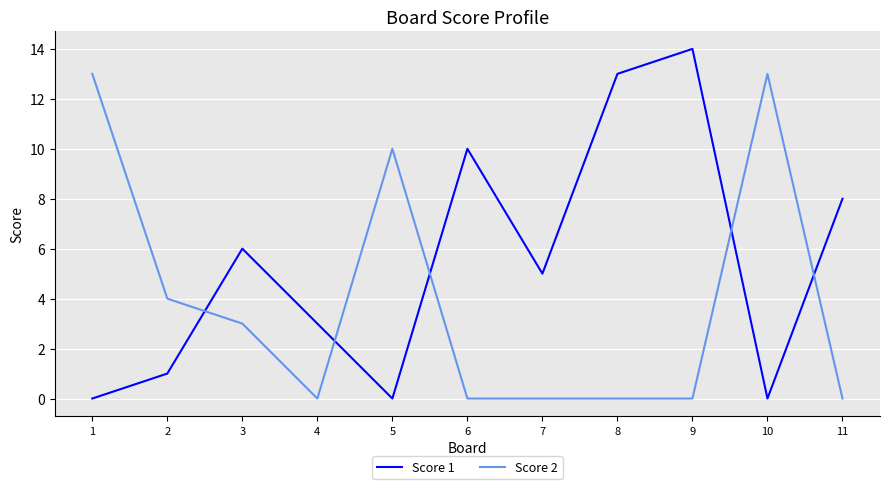

Rank the series by their average value, from lowest to highest.

Score 2, Score 1